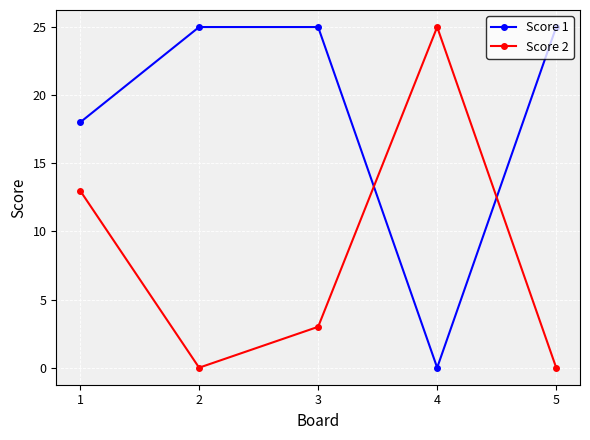

Rank the series at 4 from highest to lowest value.

Score 2, Score 1